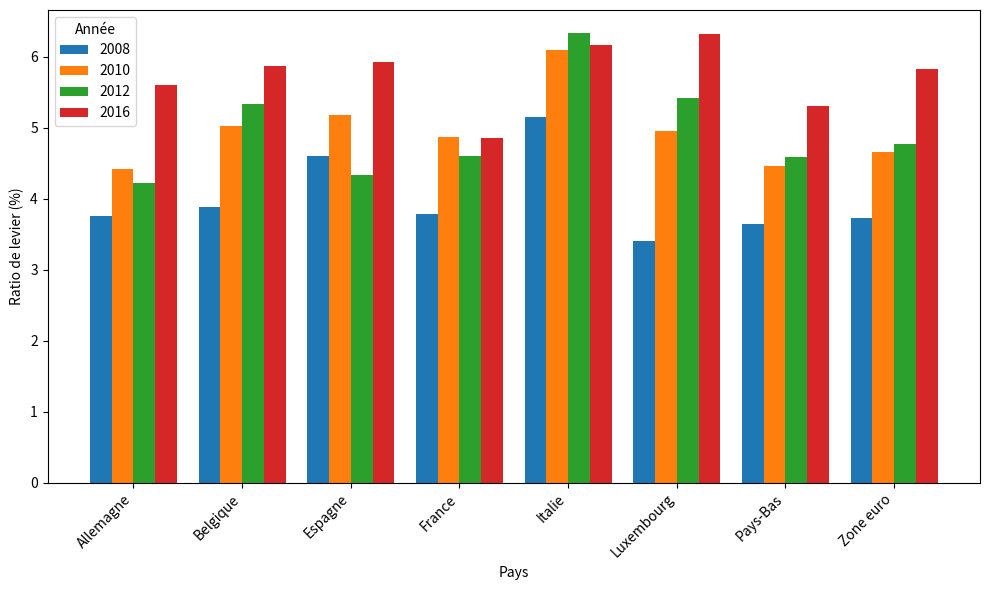

What is the total value across all series at Allemagne?

18.0